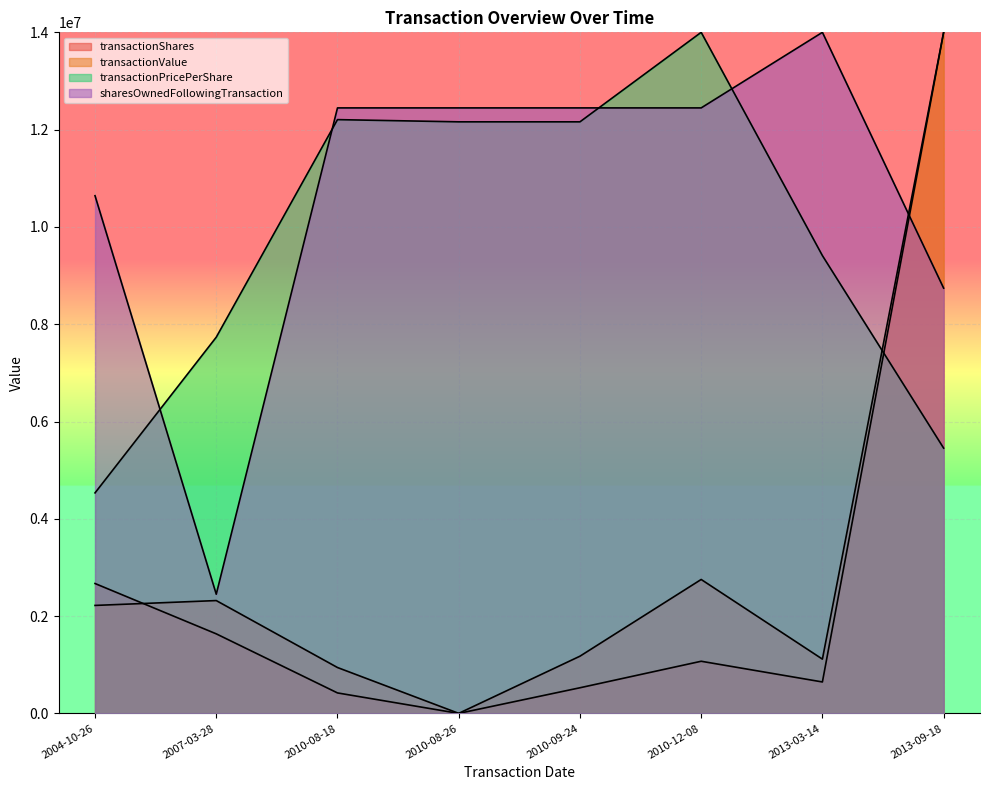

In sharesOwnedFollowingTransaction, how many points are lower than both neighbors (excluding endpoints)?

1